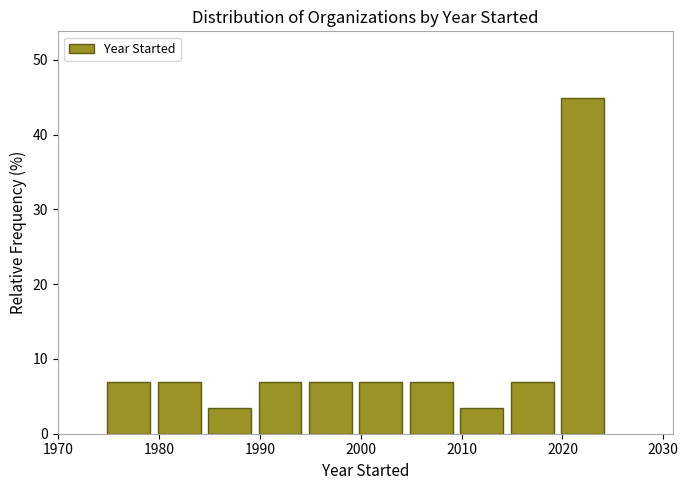

Reading left to right, list every bar in this chart as the range it spans on the x-axis followed by its height. Neither the bar edges nor the heights are printed on the chart, so give them approximately, as read against the axes.

1974.5 to 1979.5: 7
1979.5 to 1984.5: 7
1984.5 to 1989.5: 3
1989.5 to 1994.5: 7
1994.5 to 1999.5: 7
1999.5 to 2004.5: 7
2004.5 to 2009.5: 7
2009.5 to 2014.5: 3
2014.5 to 2019.5: 7
2019.5 to 2024.5: 45